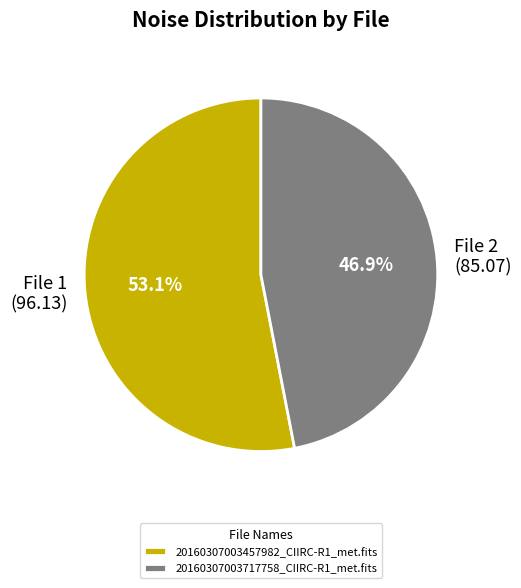

Which category accounts for the majority?

20160307003457982_CIIRC-R1_met.fits